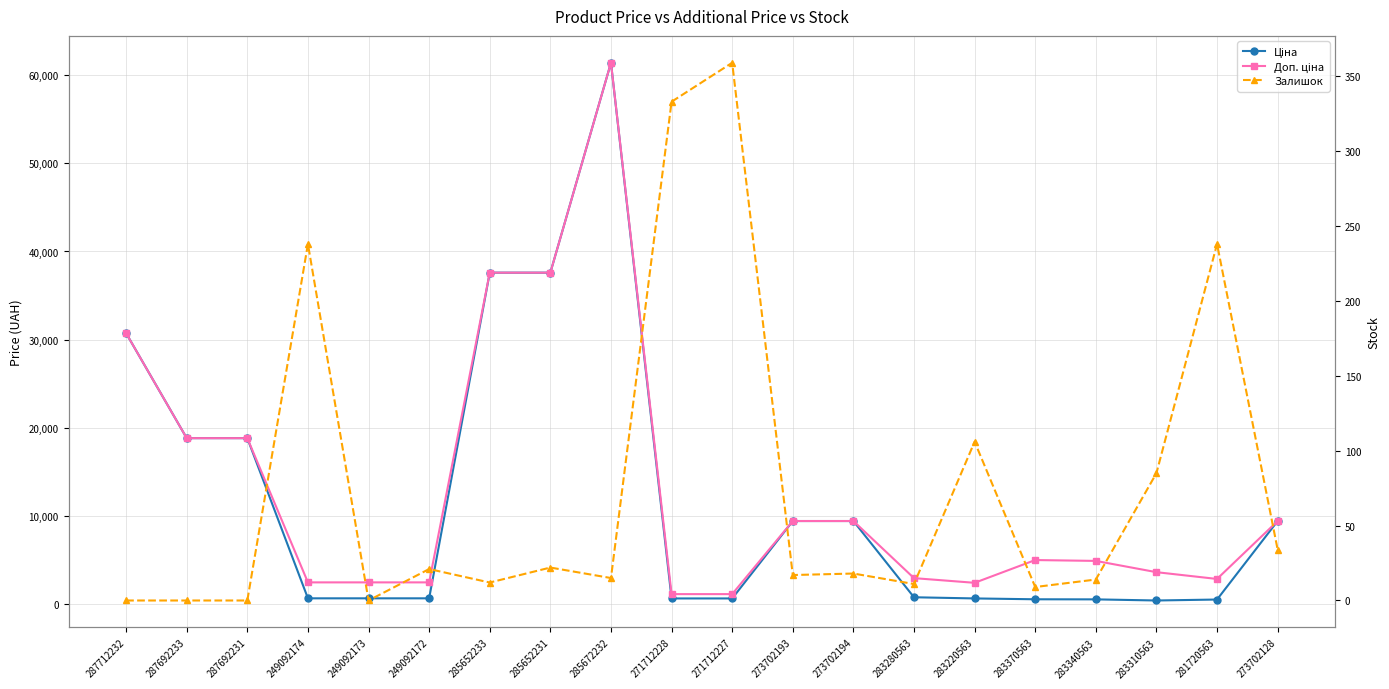

True or false: Залишок and Доп. ціна cross at least once.

False